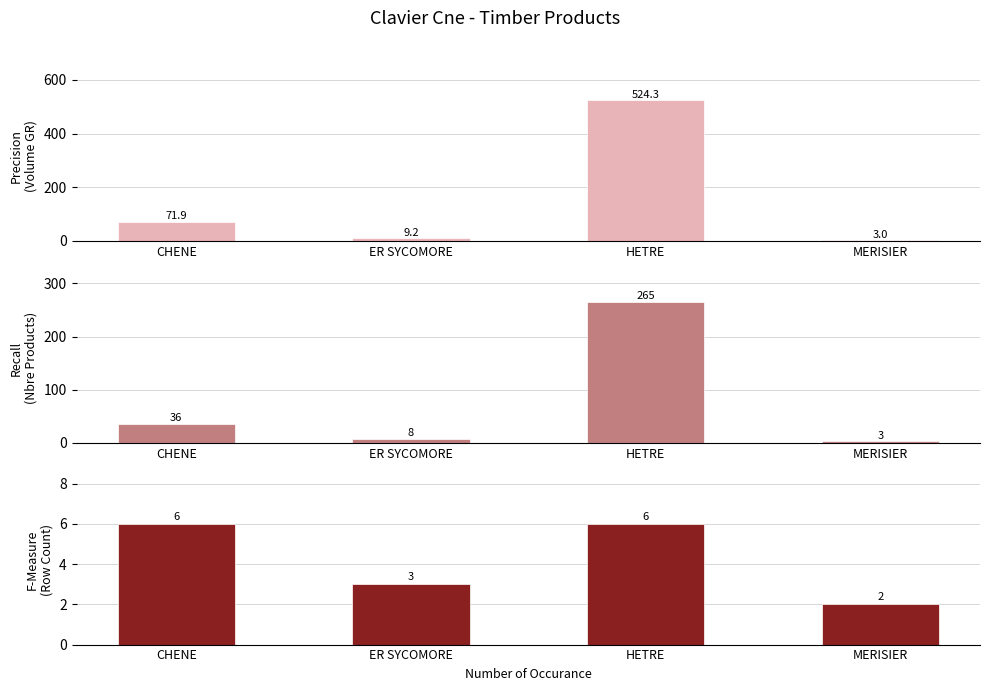

Are the bars horizontal?

No